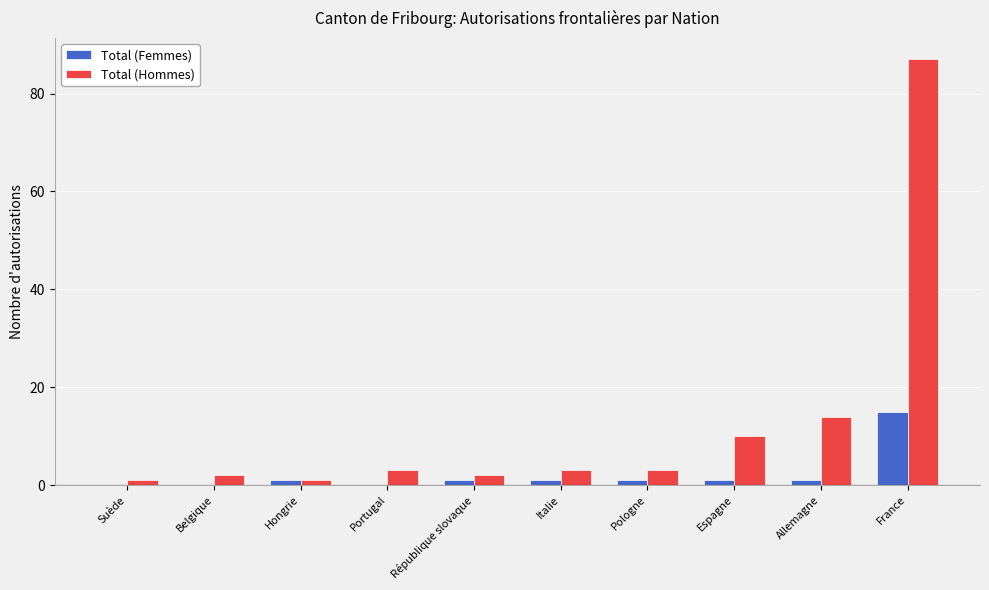

Between Suède and France, which series saw the biggest shift?

Total (Hommes)